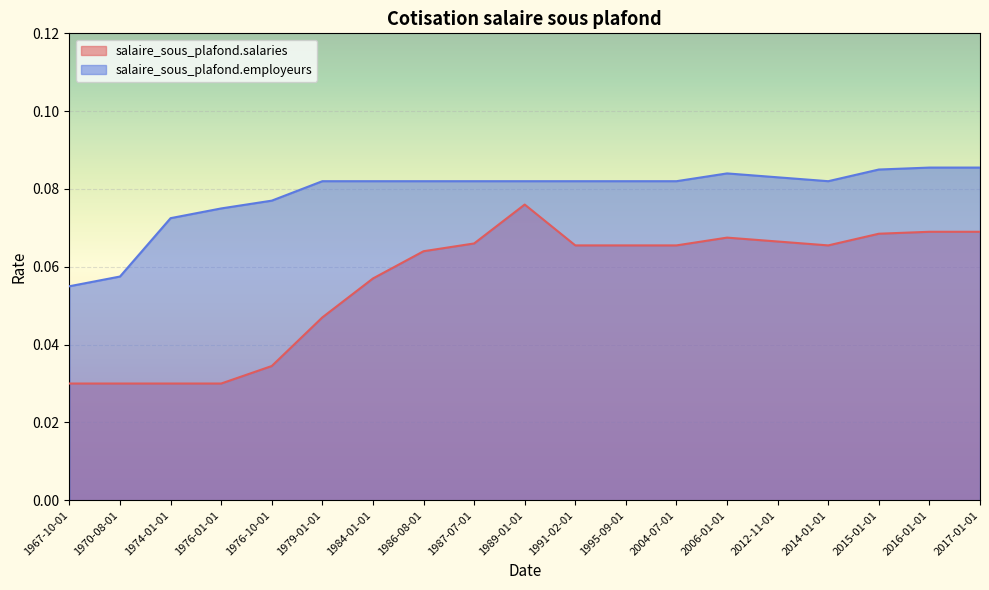

What value does the salaire_sous_plafond.salaries series have at 1984-01-01?

0.1